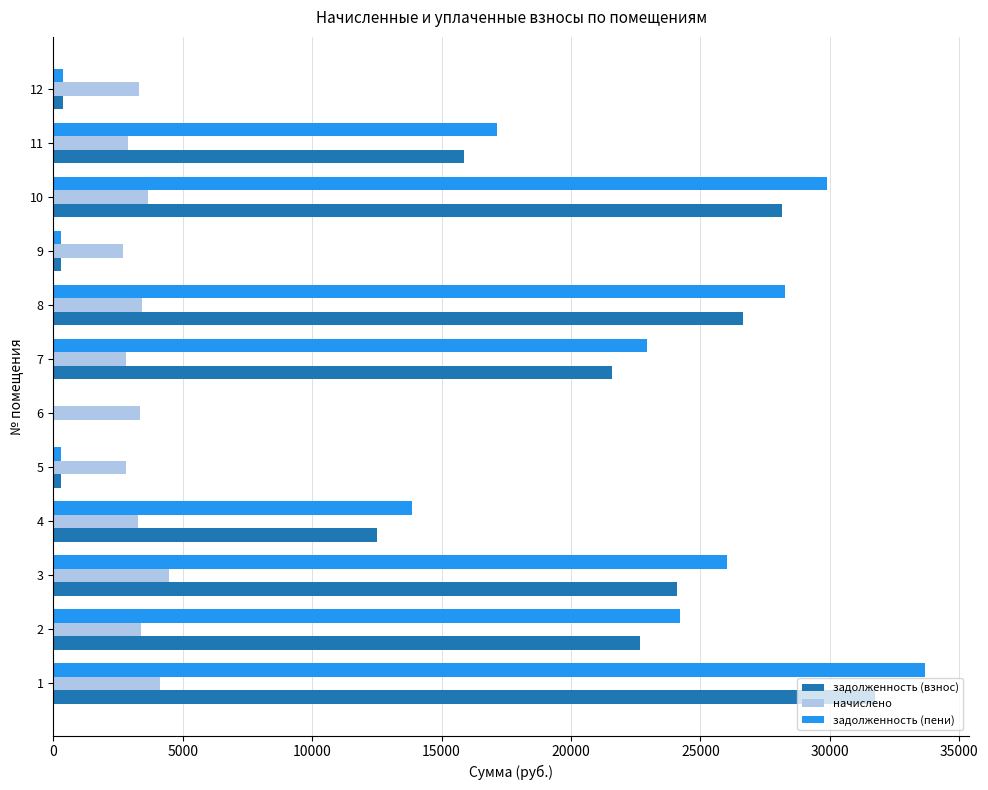

Is the value of начислено at 4 greater than the value of задолженность (пени) at 2?

No